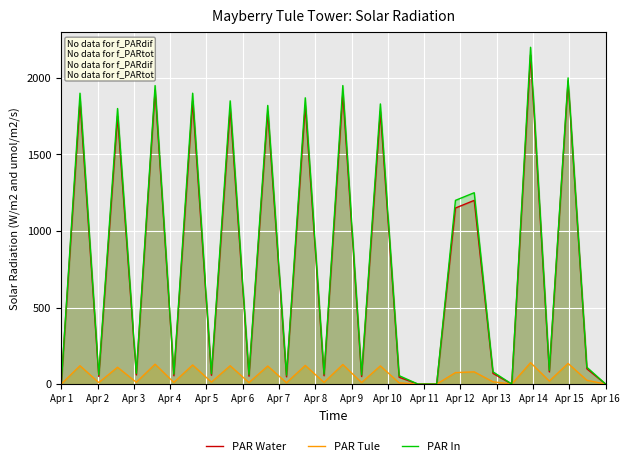

Which series has the widest spread of values?

PAR In